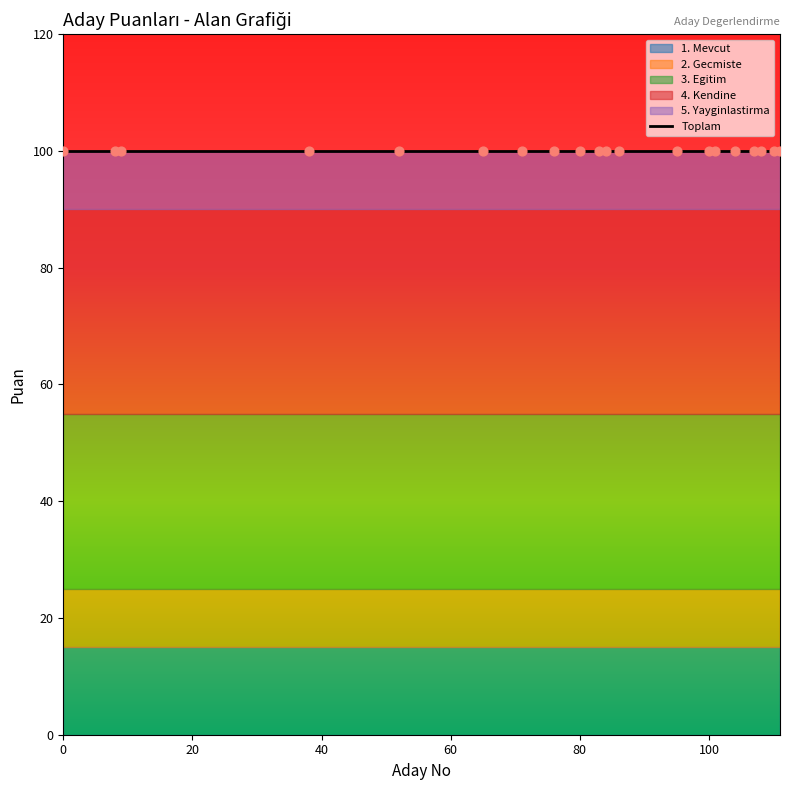

Which series contains the highest Y value?

Toplam